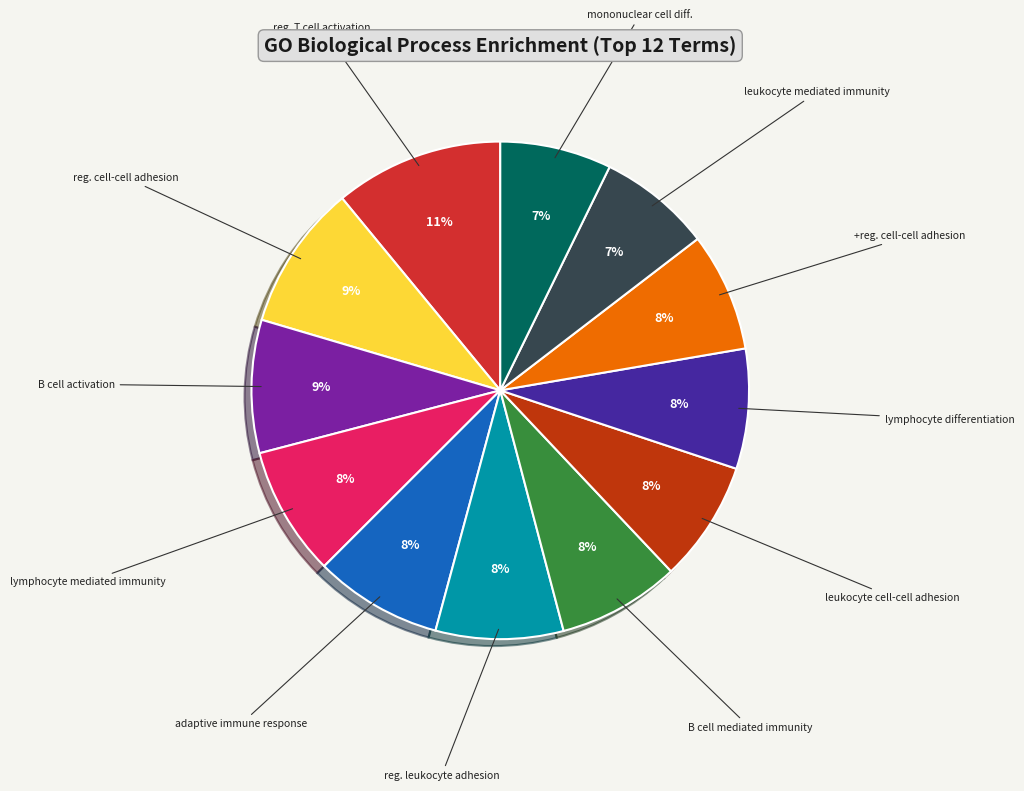

To the nearest percent, what is the difference between the largest and smallest slice percentages?

4%